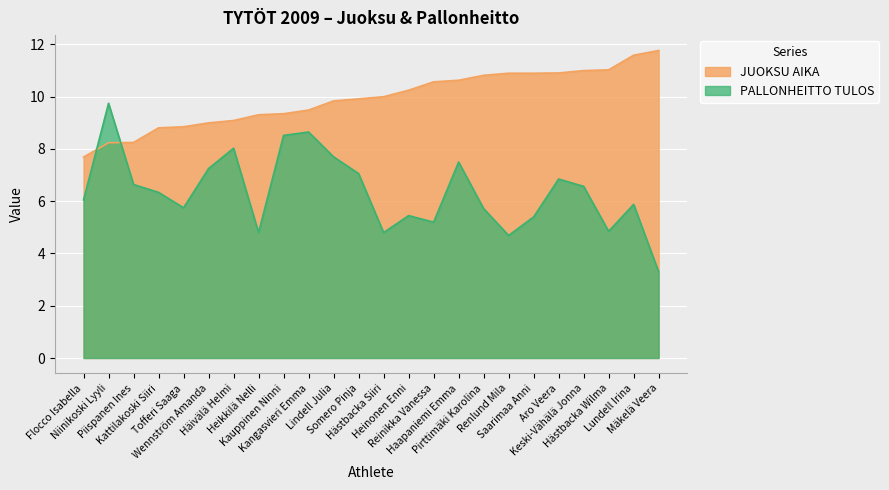

What is the difference between the second highest and second lowest values in the PALLONHEITTO TULOS series?

4.0